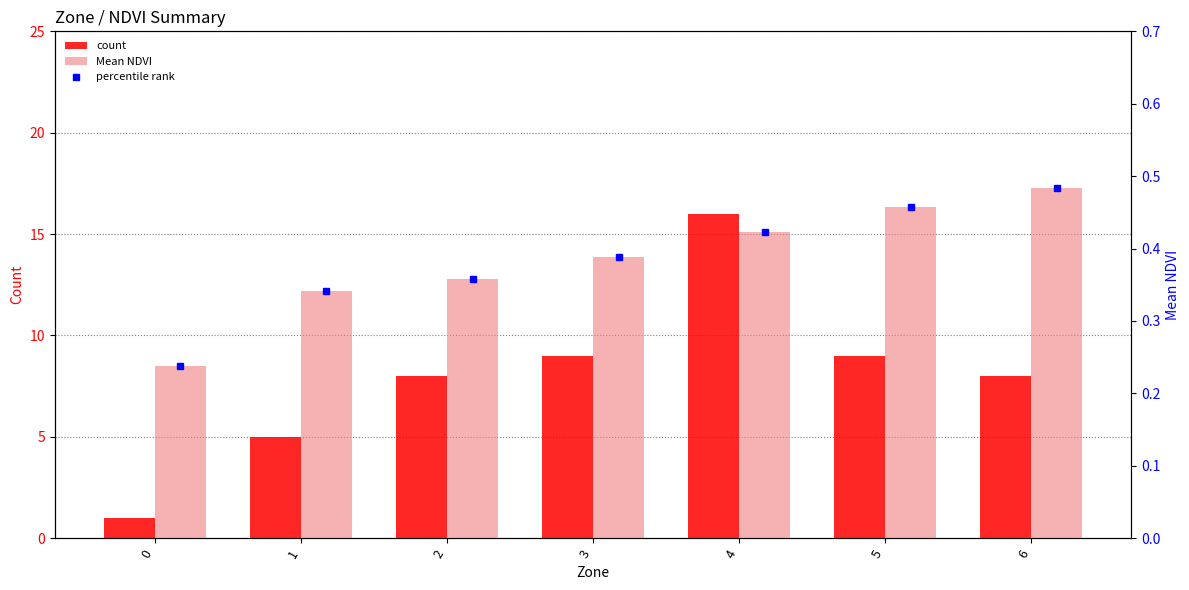

What is the average value of the count series?

8.0